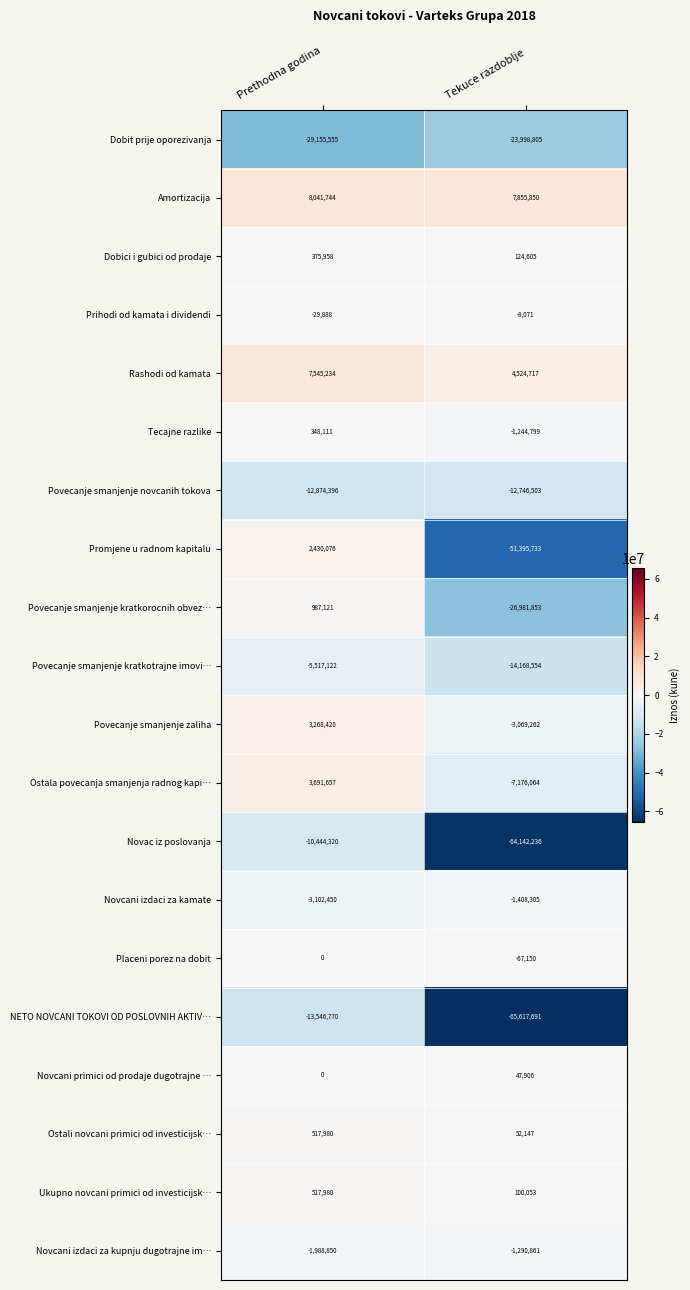

What is the difference between the maximum and minimum values in the Tecajne razlike series?

1592910